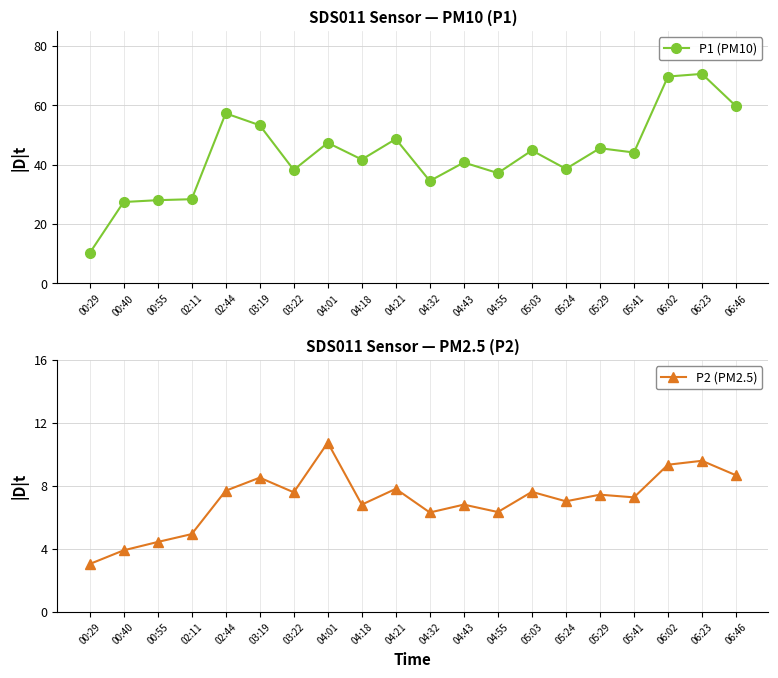

True or false: P1 (PM10) and P2 (PM2.5) intersect in this chart.

False